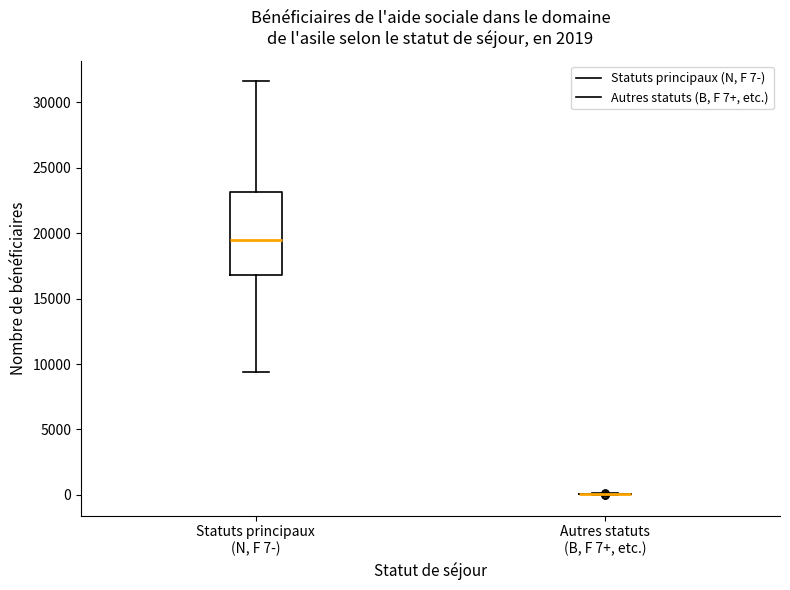

Comparing the boxes themselves (not the whiskers), which one is the tallest?

Statuts principaux (N, F 7-)